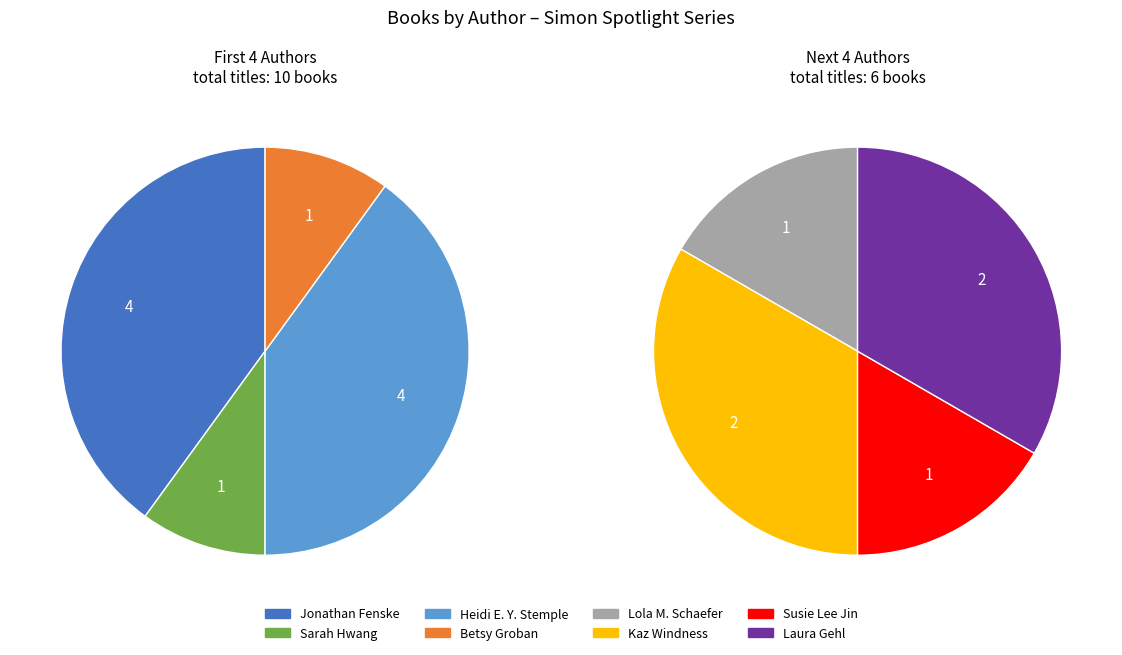

Which category has the smallest portion of the pie?

Sarah Hwang (182069410)